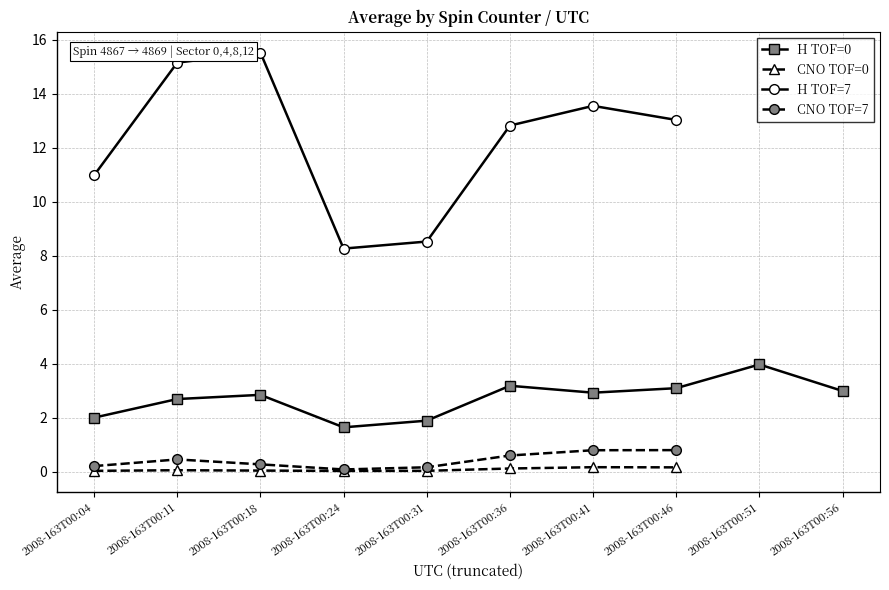

At how many categories does at least one series exceed 4?

8